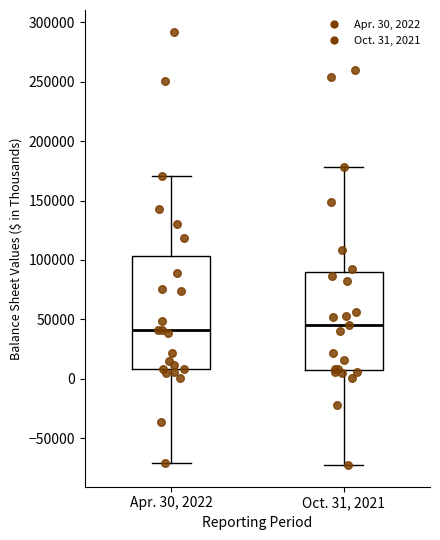

Where does the upper whisker of the box for Apr. 30, 2022 end on the y-axis? The values are not printed on the chart, so give them approximately, as read against the axis.

170000